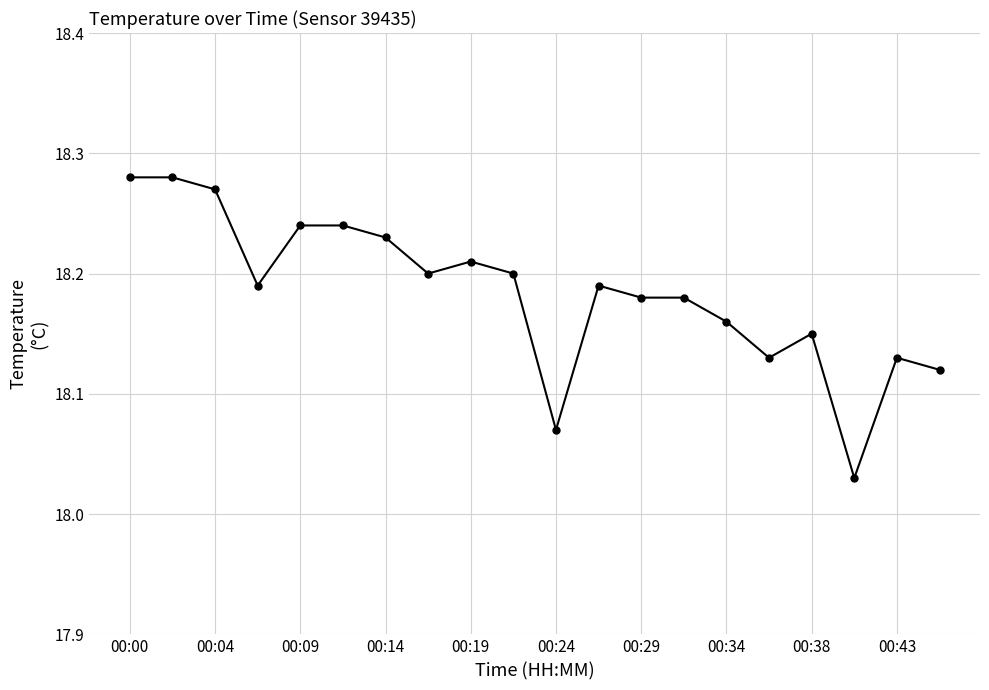

What is the sum of all values?

363.7